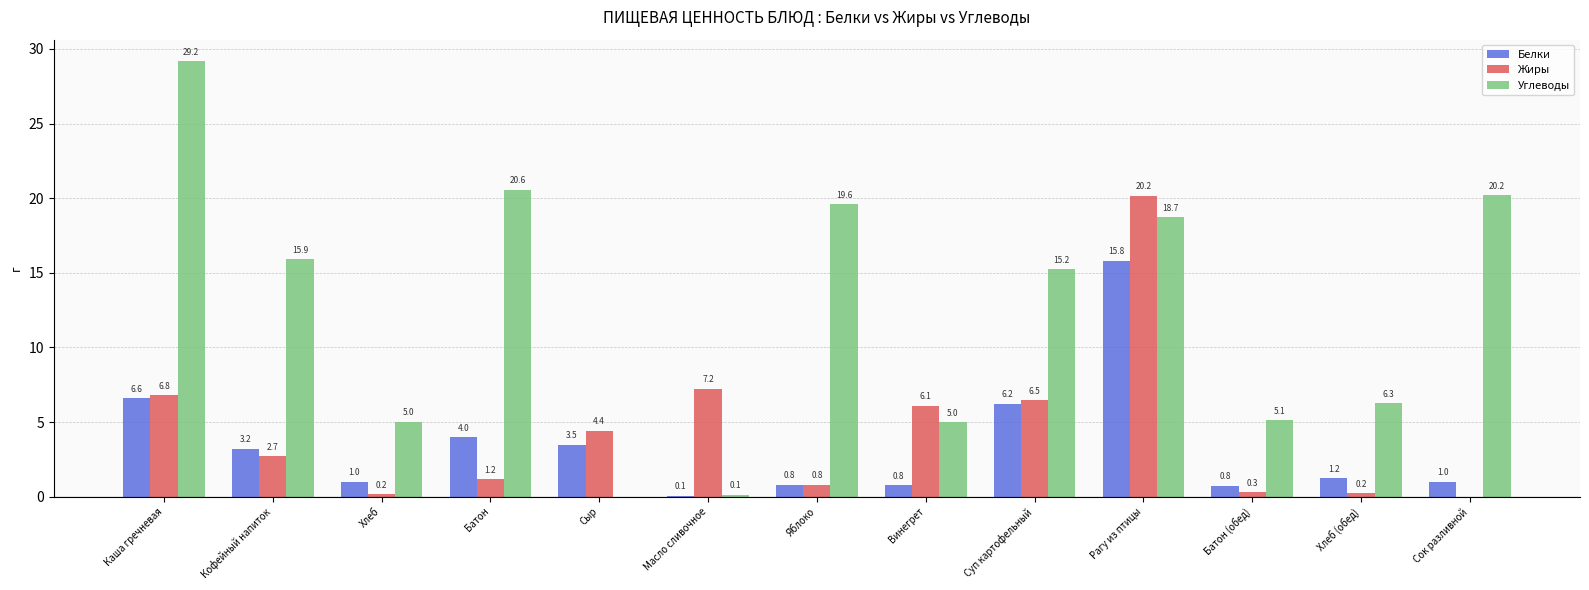

Which series has the largest total across all categories?

Углеводы